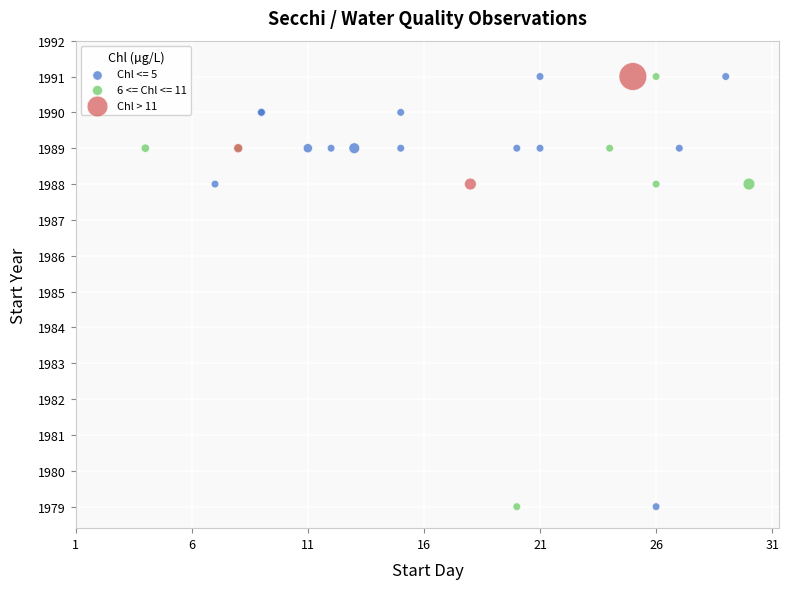

What are all the series names shown in the legend?

Chl <= 5, 6 <= Chl <= 11, Chl > 11